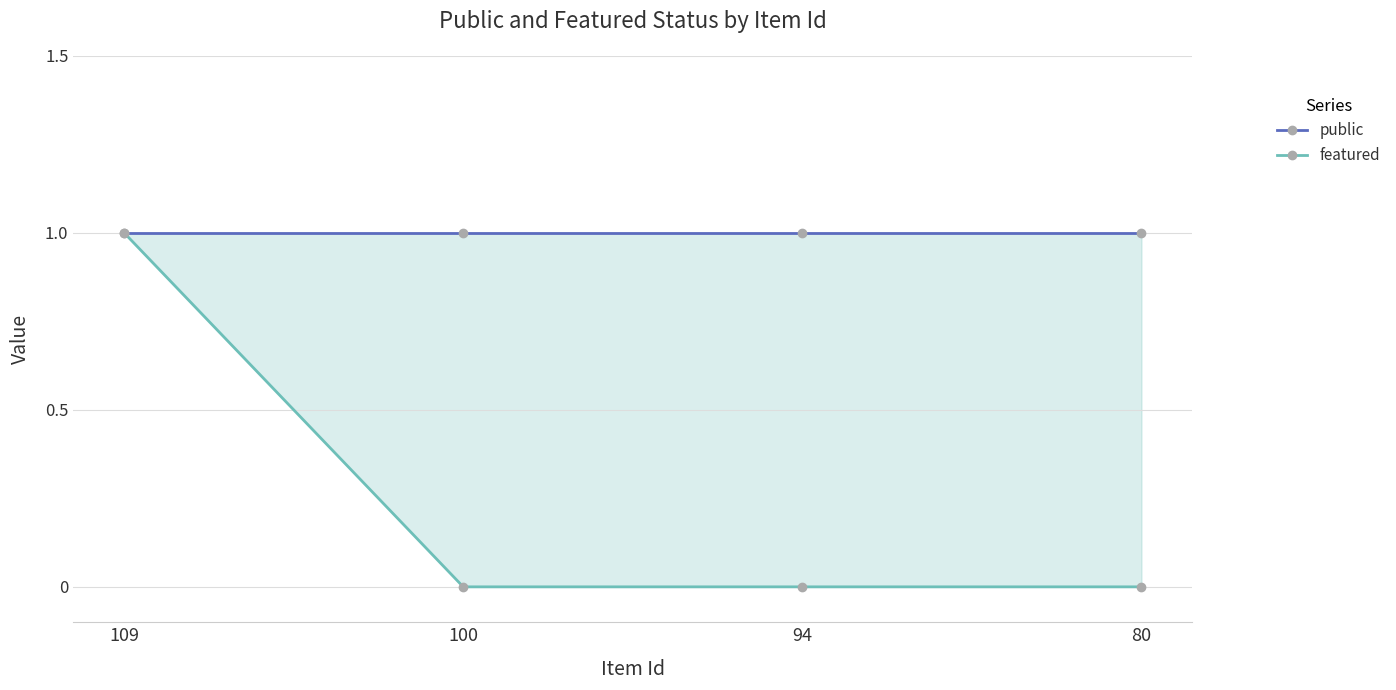

What are all the series names shown in the legend?

public, featured